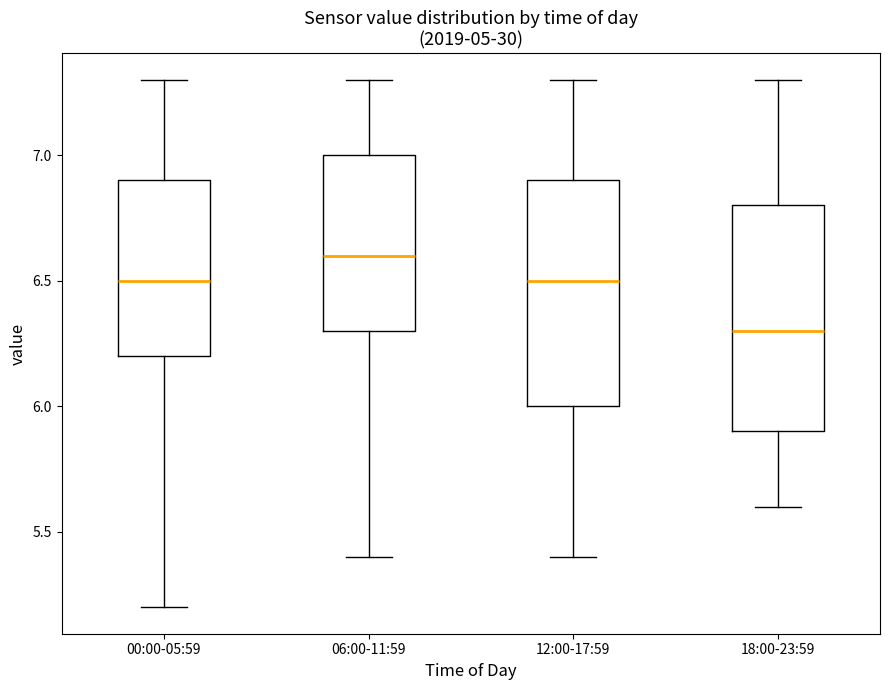

Which box has the highest median line?

06:00-11:59